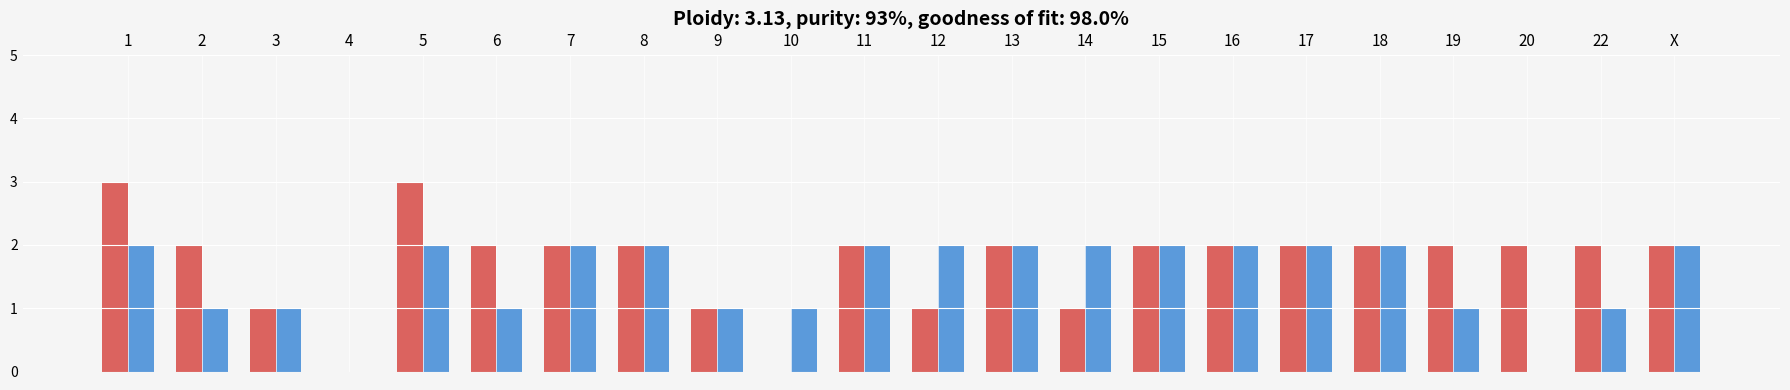

What is the total value across all series at 16?

4